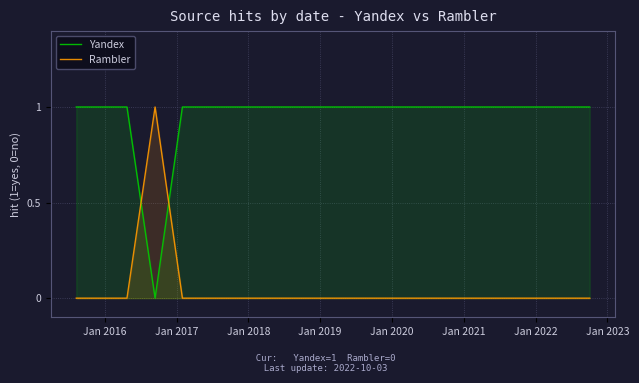

True or false: Rambler and Yandex cross at least once.

True